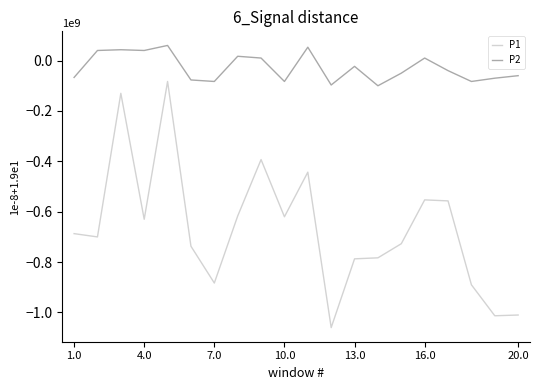

What is the maximum value for P1?

-83000000.0